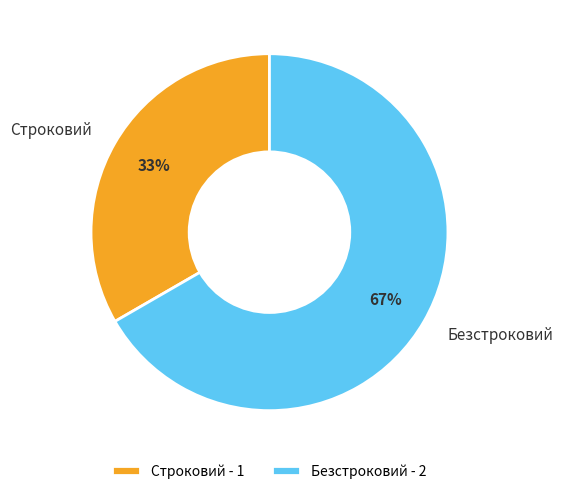

How many segments does this pie chart have?

2